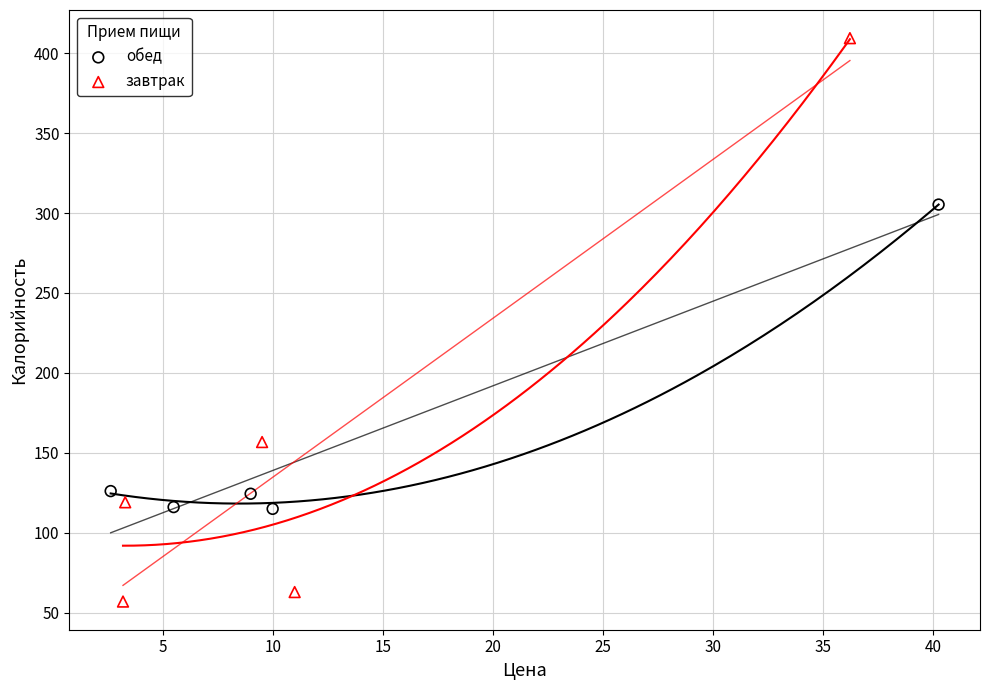

What are all the series names shown in the legend?

обед, завтрак